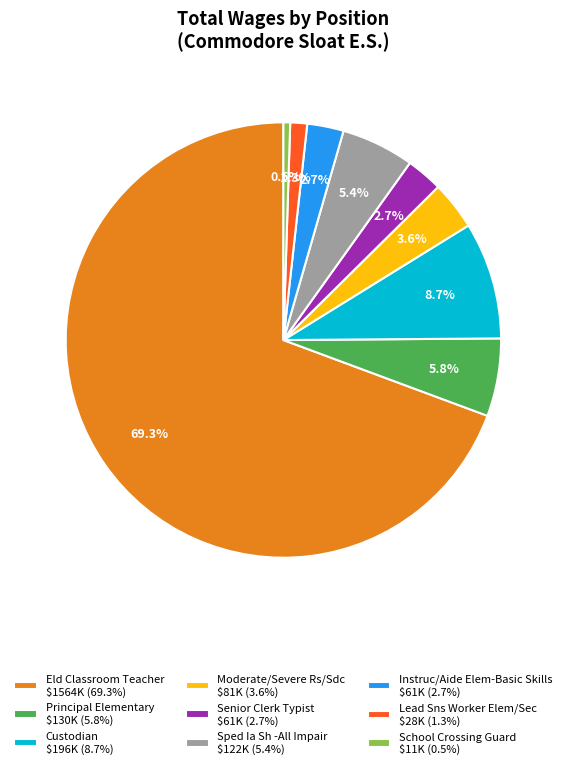

How many slices are in this pie chart?

9